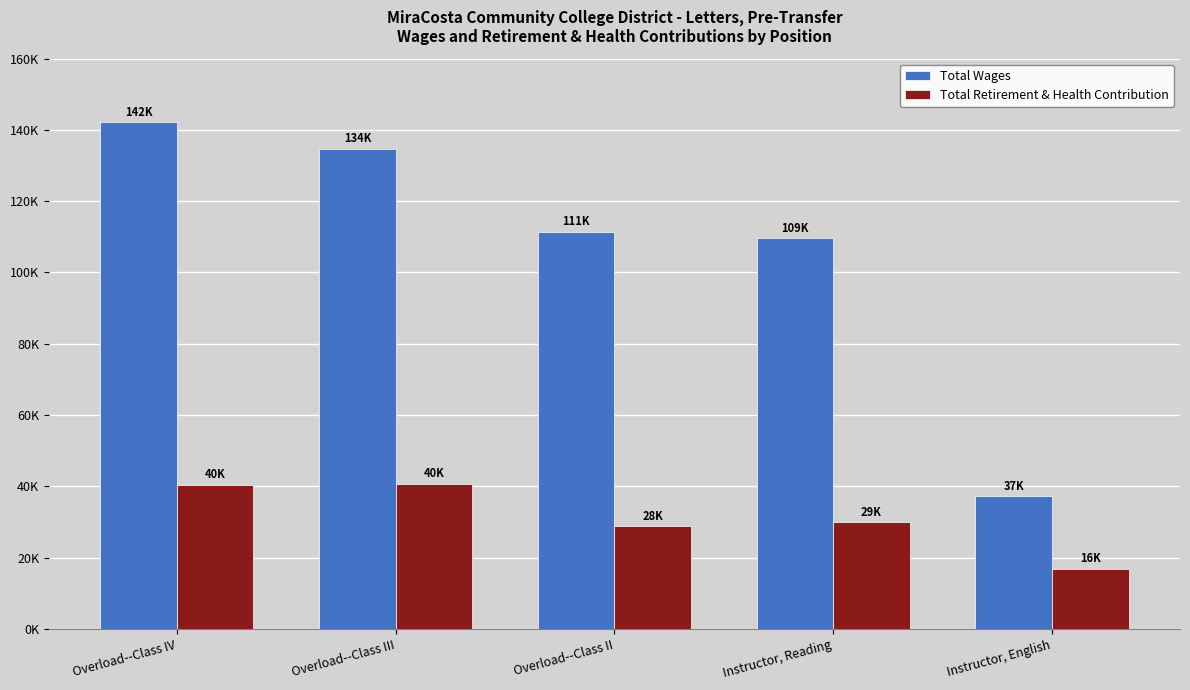

Rank the series at Overload--Class IV from lowest to highest value.

Total Retirement & Health Contribution, Total Wages